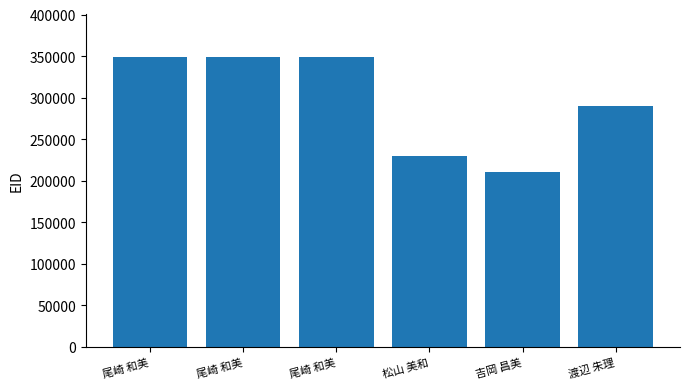

Which label corresponds to the smallest value in the chart?

吉岡 昌美